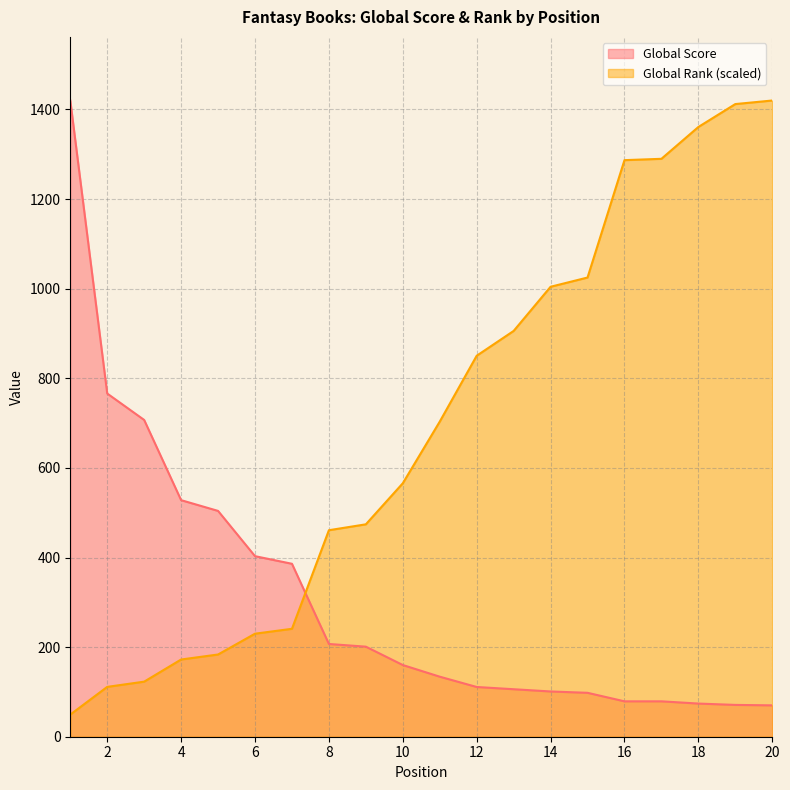

What are all the series names shown in the legend?

Global Score, Global Rank (scaled)